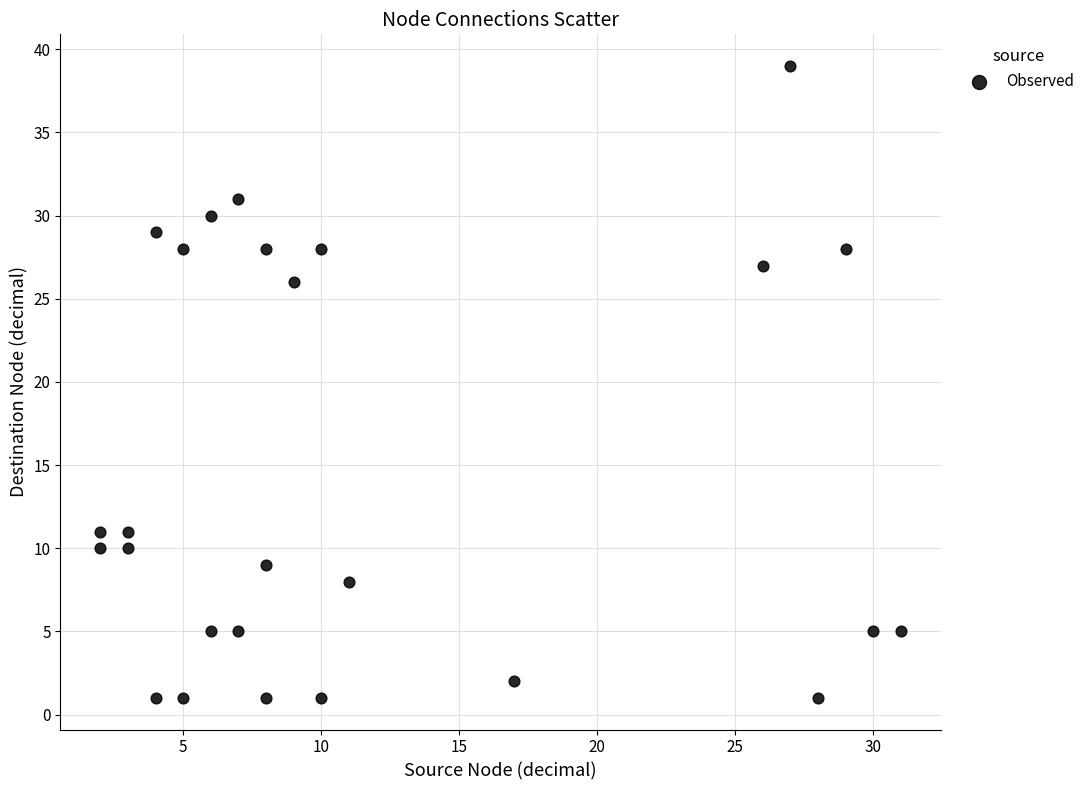

What Y value in the scatter plot is closest to 20?

26